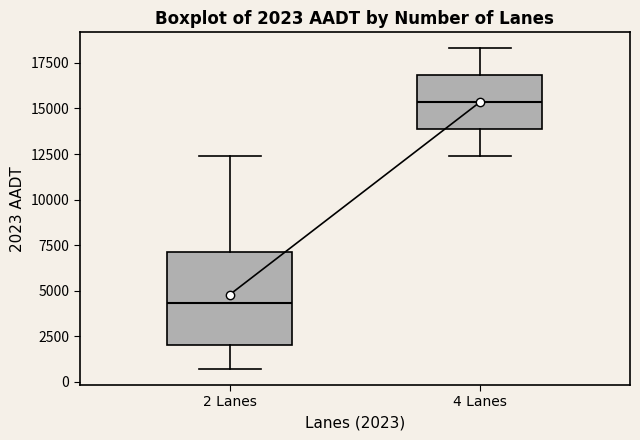

Which box's median line is the highest?

4 Lanes